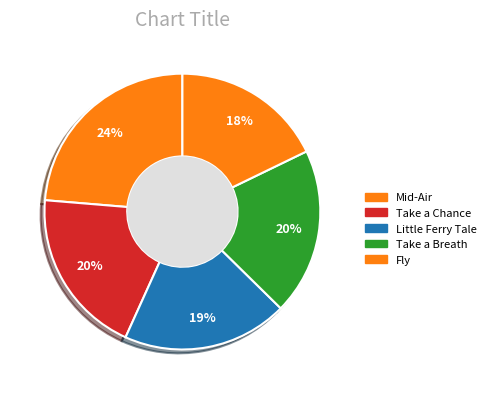

Approximately how many times larger is the value at Fly compared to Take a Breath?

0.9